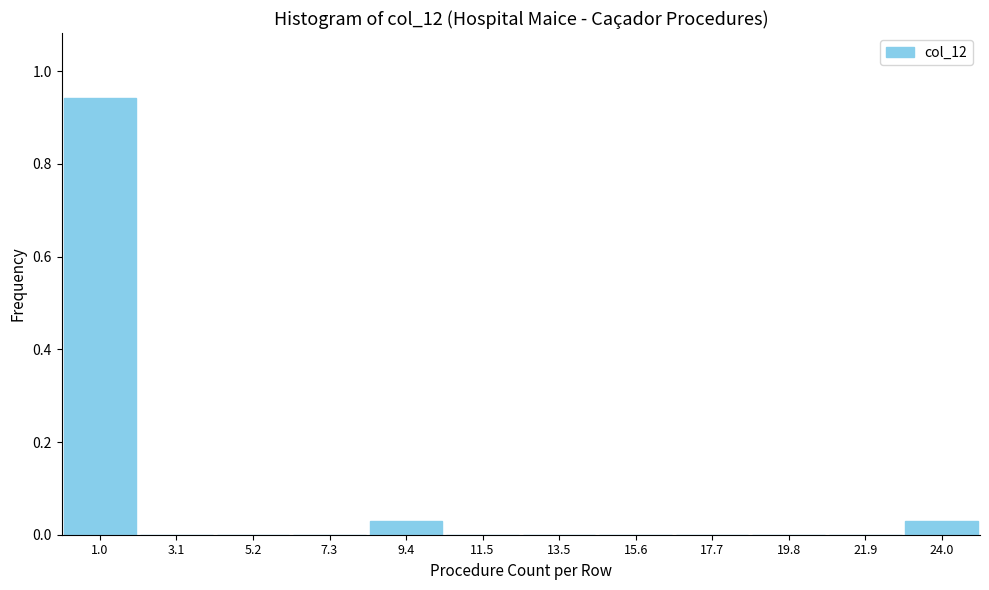

Reading left to right, transcribe this chart: for each bar, give the range it covers on the x-axis and its height. Neither the bar edges nor the heights are printed on the chart, so give them approximately, as read against the axes.

0.0 to 2.0: 0.94
2.0 to 4.0: 0
4.0 to 6.5: 0
6.5 to 8.5: 0
8.5 to 10.5: 0.02
10.5 to 12.5: 0
12.5 to 14.5: 0
14.5 to 16.5: 0
16.5 to 19.0: 0
19.0 to 21.0: 0
21.0 to 23.0: 0
23.0 to 25.0: 0.02